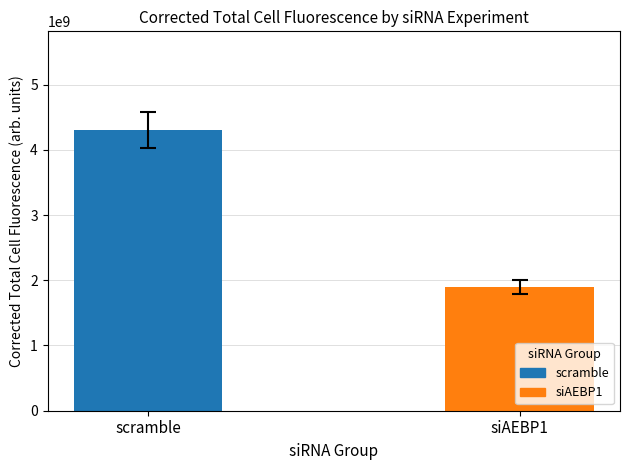

List the labels in order of value, smallest first.

siAEBP1, scramble